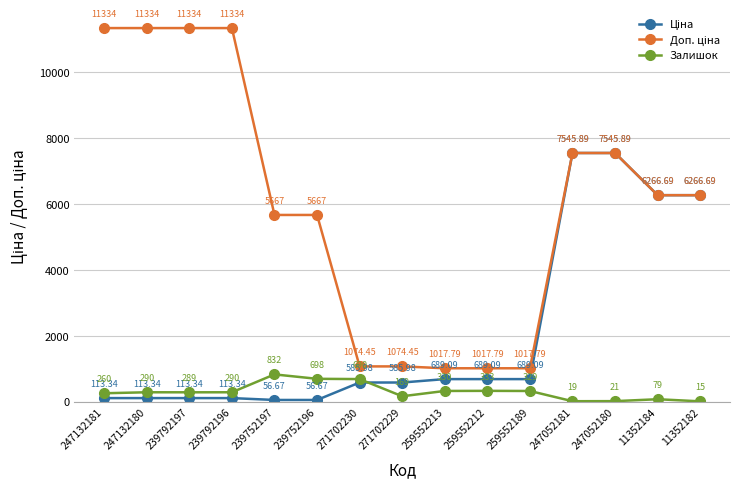

What is the total value across all series at 239752197?

6555.7